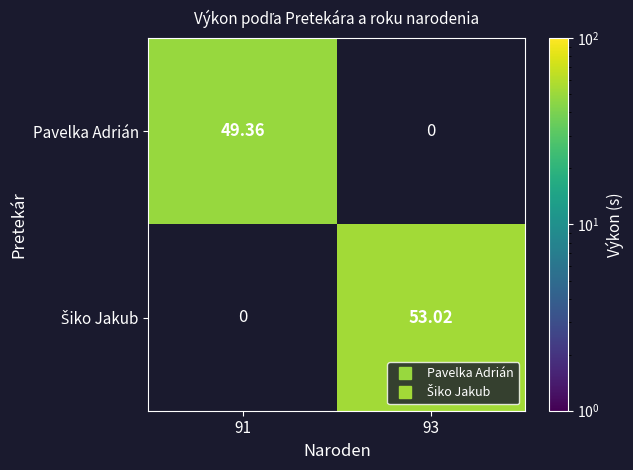

Between 93 and 91, which is larger?

91